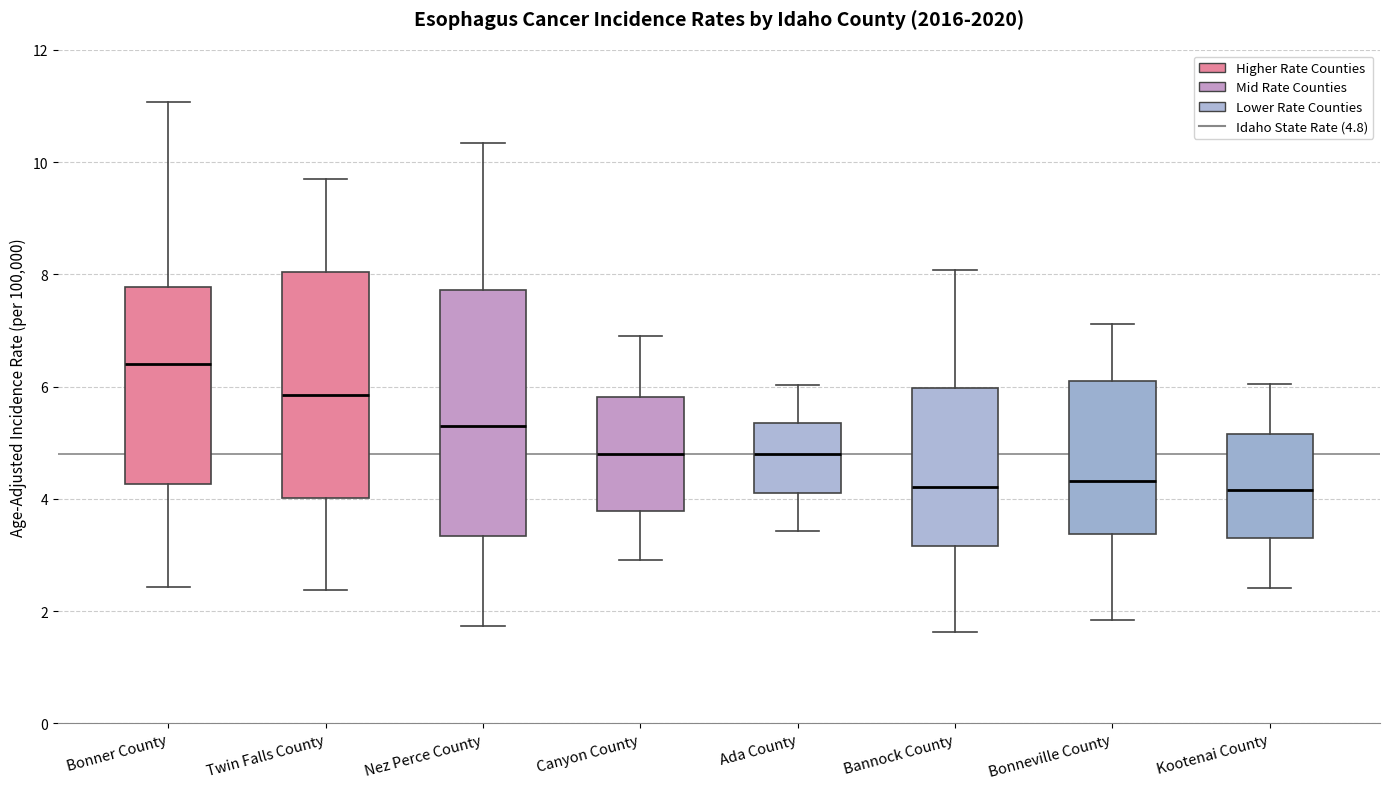

Where is the lower edge of the box for Bannock County on the y-axis? The values are not printed on the chart, so give them approximately, as read against the axis.

3.2